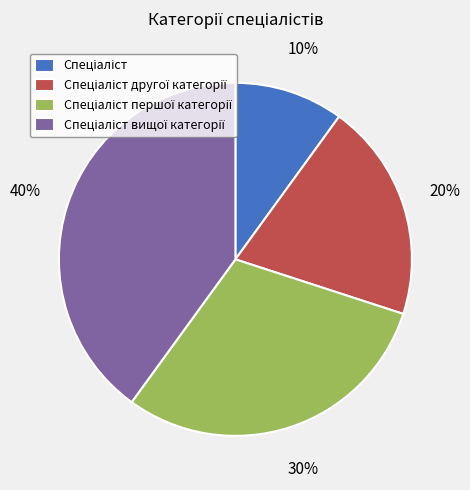

Is there any slice that represents more than half of the pie?

No